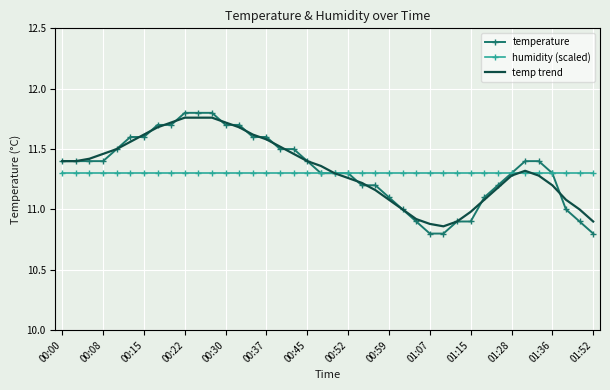

What is the smallest value displayed?

10.8